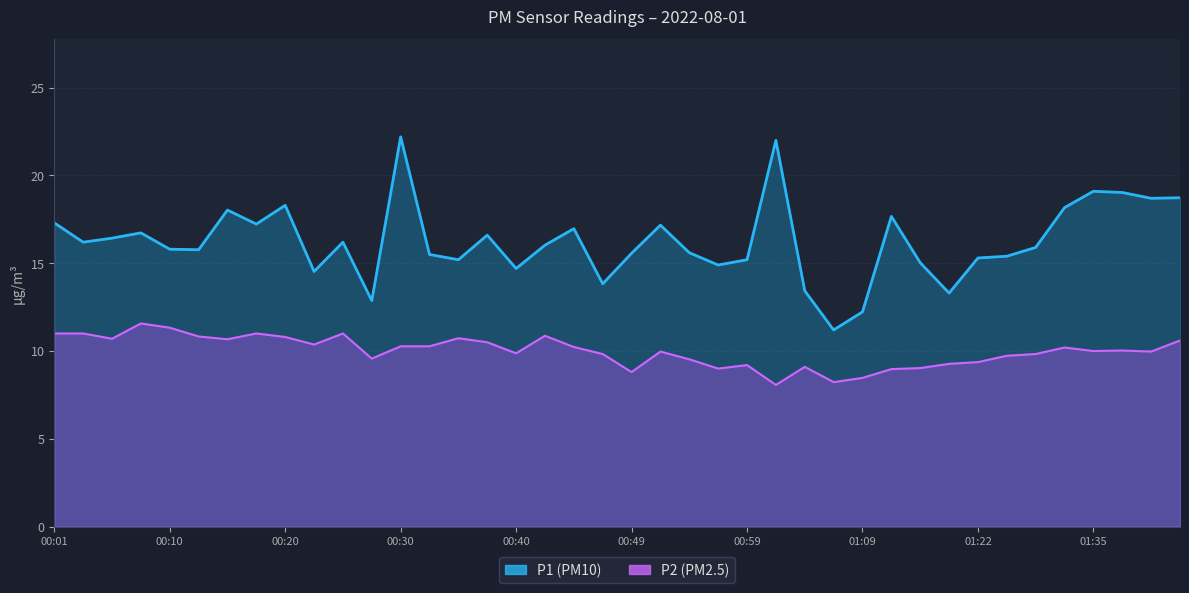

True or false: P2 and P1 cross at least once.

False